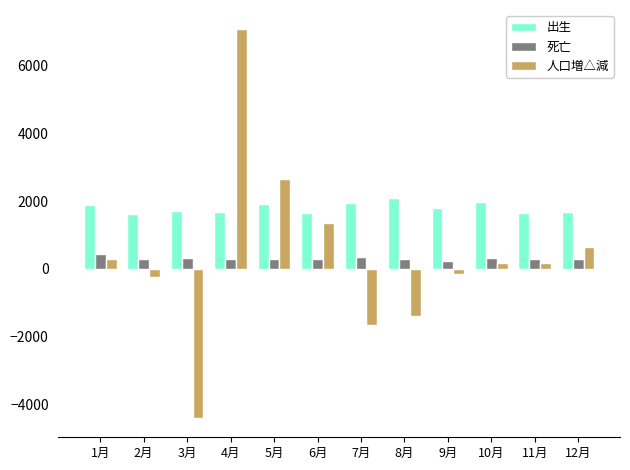

Count the number of data series in this chart.

3